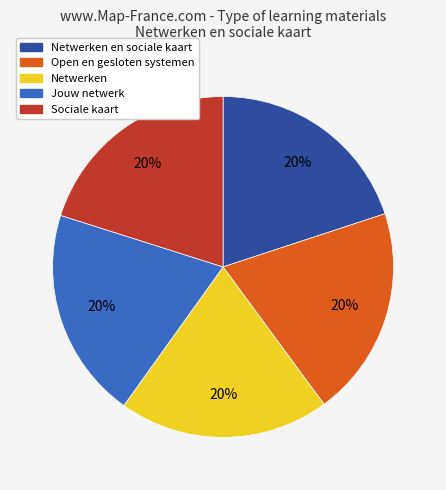

To the nearest percent, what is the average slice percentage?

20%